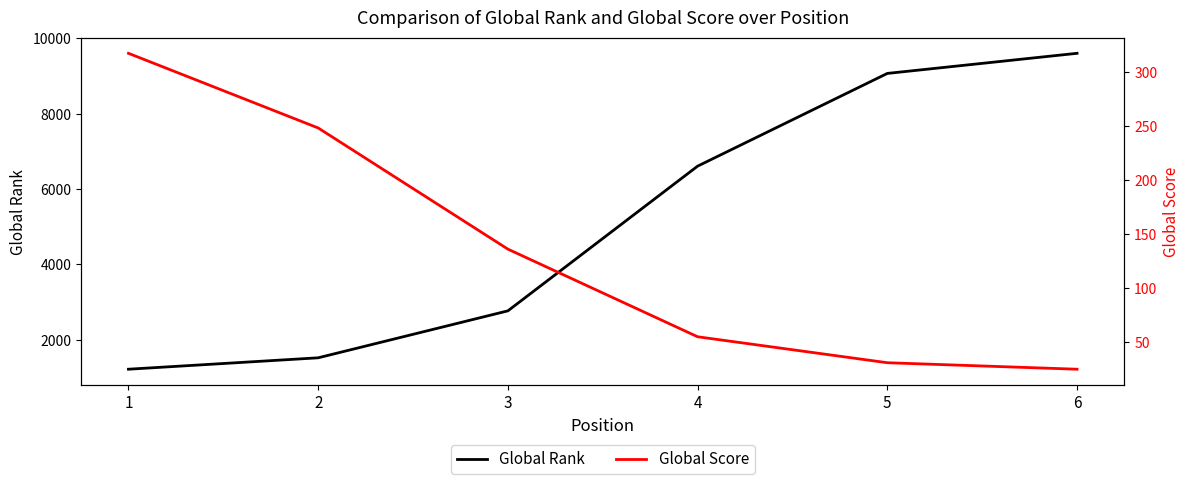

What is the maximum value shown in the chart?

9604